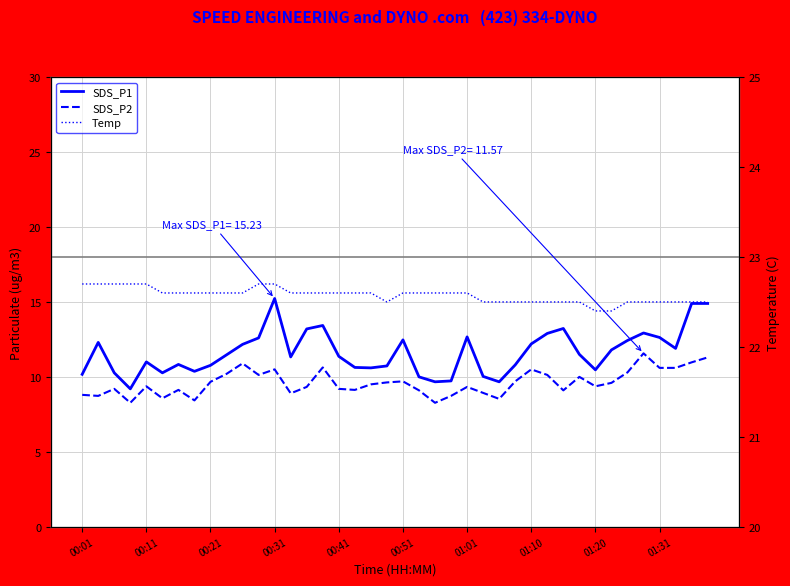

How many lines are shown in the chart?

3